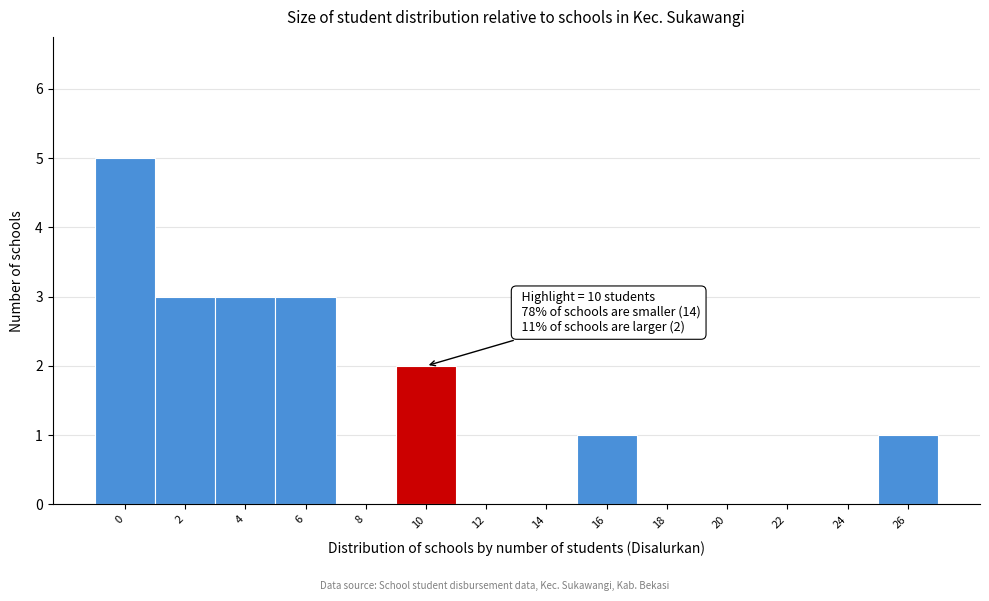

Reading right to left, transcribe all the data shown in this chart.

26=1	24=0	22=0	20=0	18=0	16=1	14=0	12=0	10=2	8=0	6=3	4=3	2=3	0=5